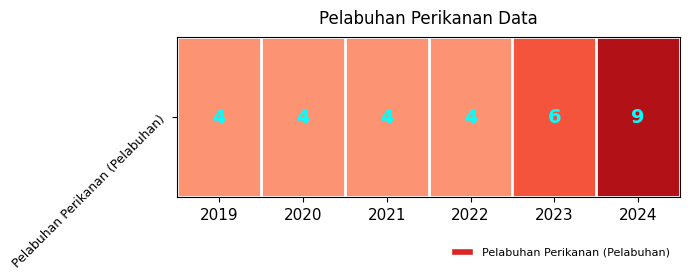

True or false: the data shows 4 at 2019.

True